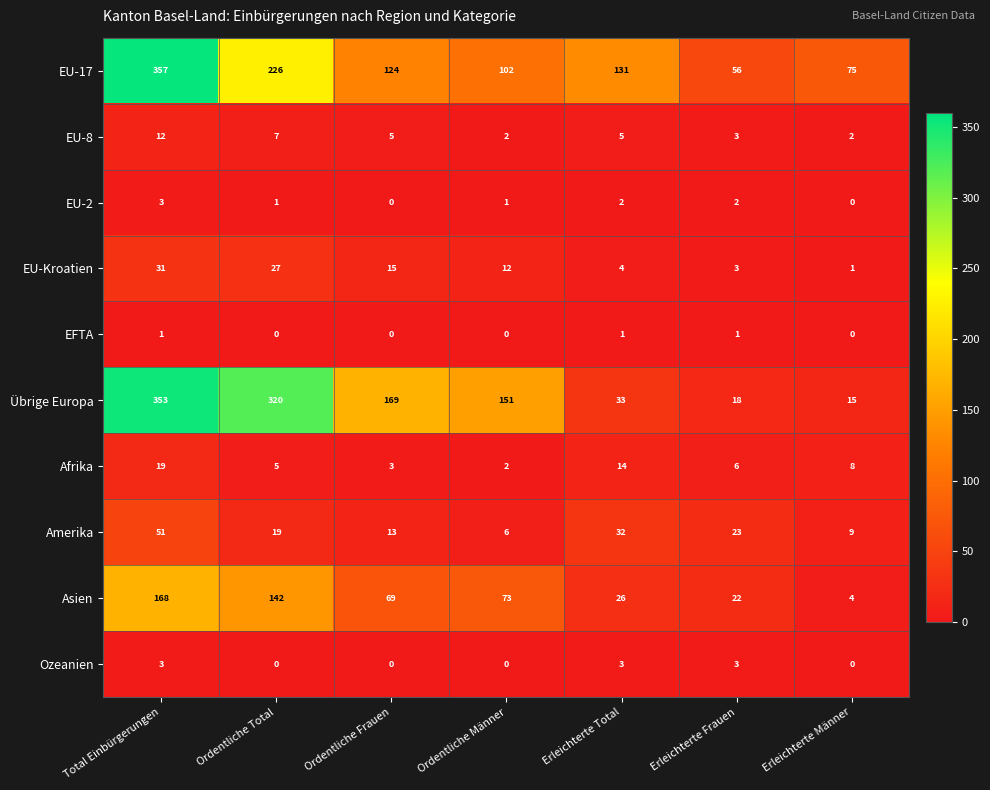

What is the maximum value for Übrige Europa?

353